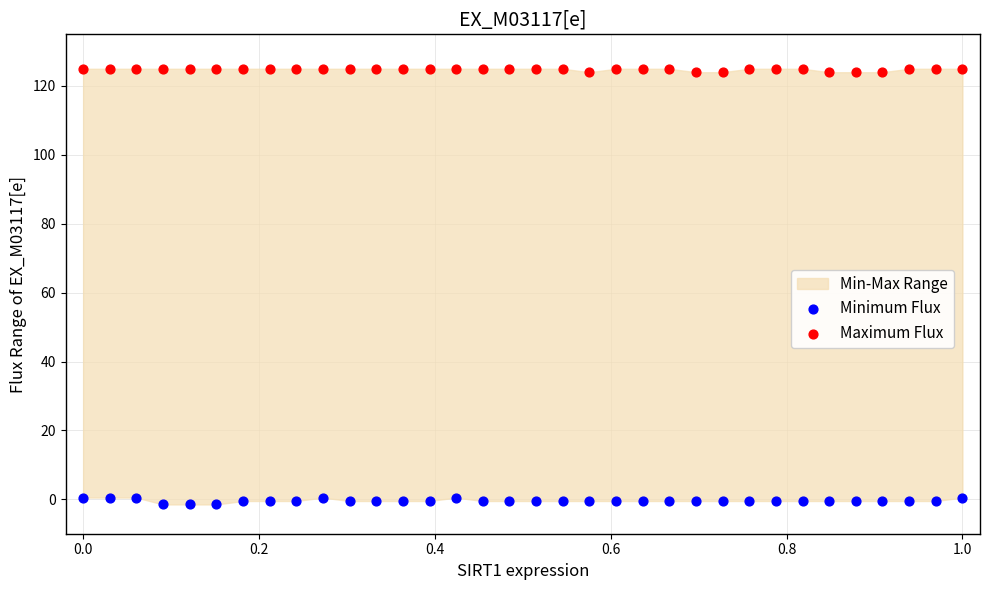

Which series reaches the maximum Y coordinate?

Maximum Flux